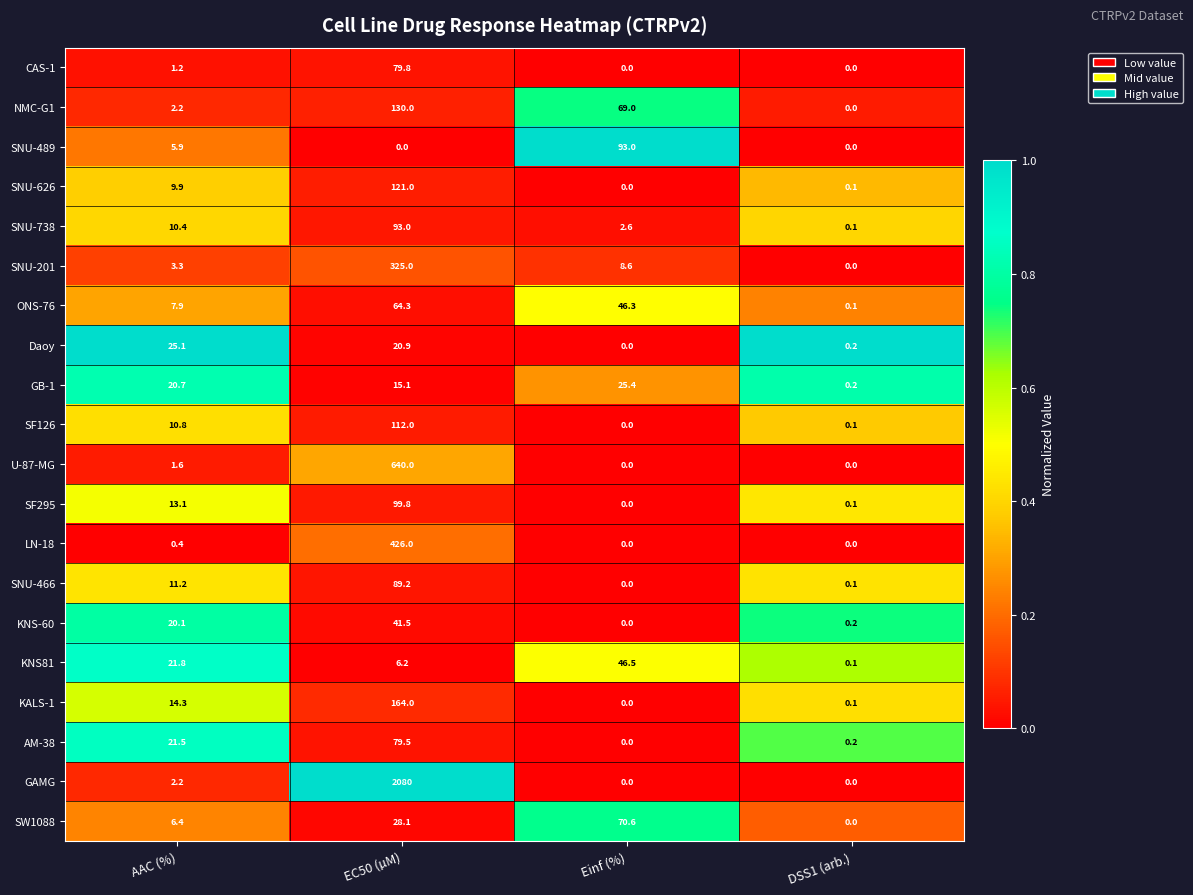

The value of SW1088 at EC50 (µM) is 13.1. True or false?

False